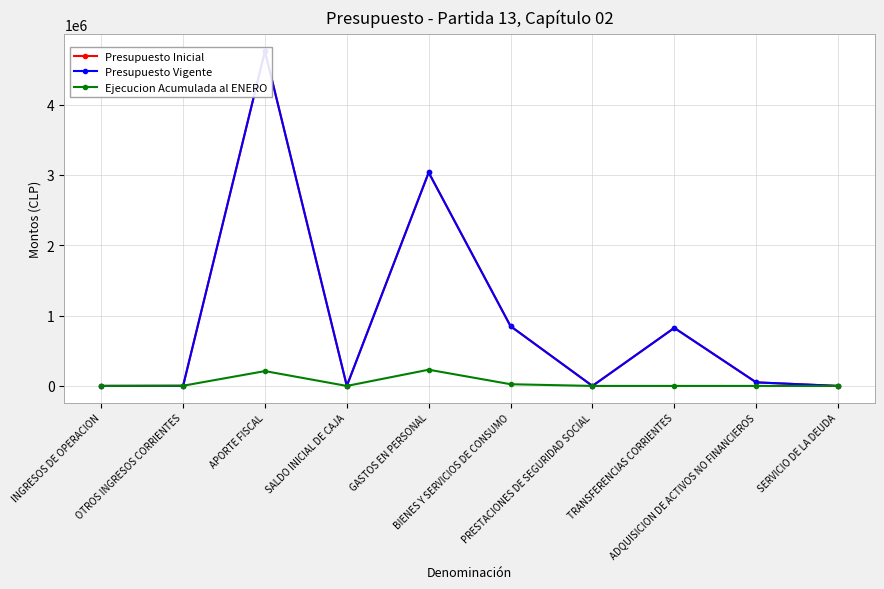

Read the Presupuesto Inicial value at TRANSFERENCIAS CORRIENTES, to the nearest 100.

825200